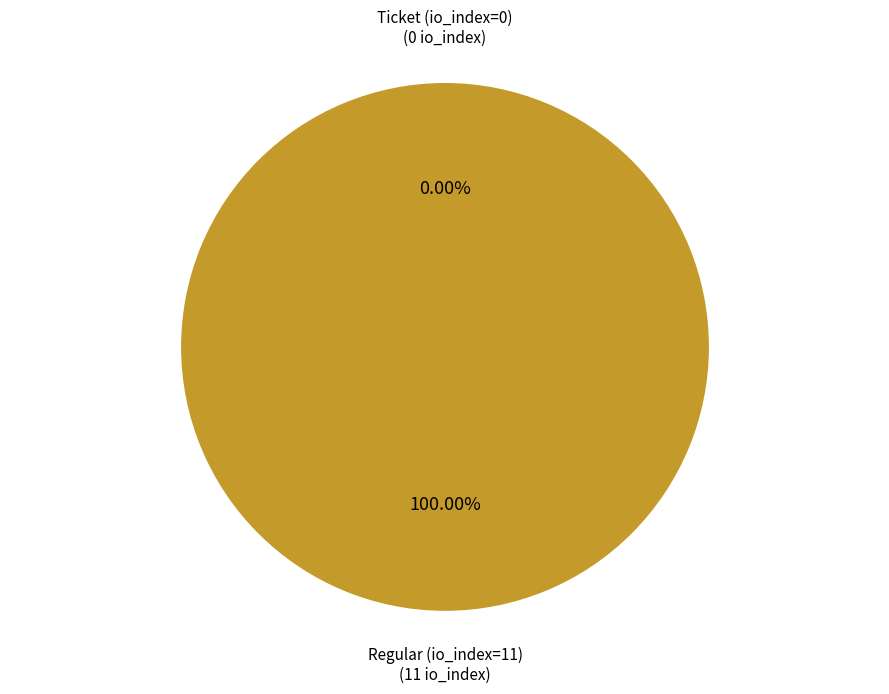

Which category accounts for the majority?

Regular (io_index=11)